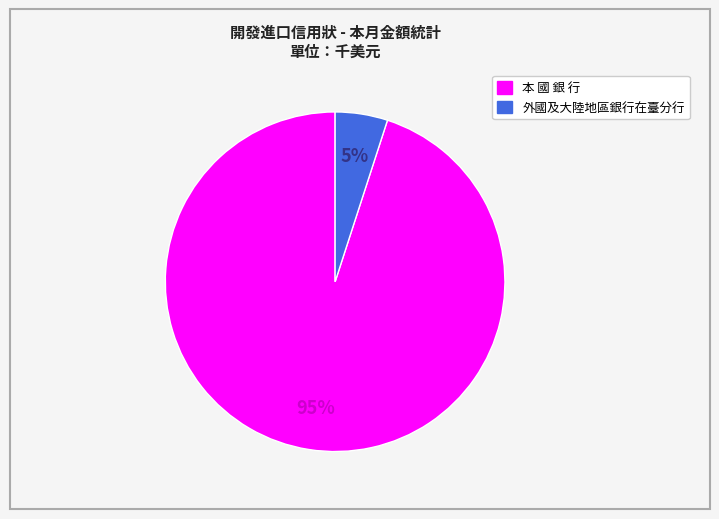

Is the sum of 本 國 銀 行 and 外國及大陸地區銀行在臺分行 greater than half?

Yes